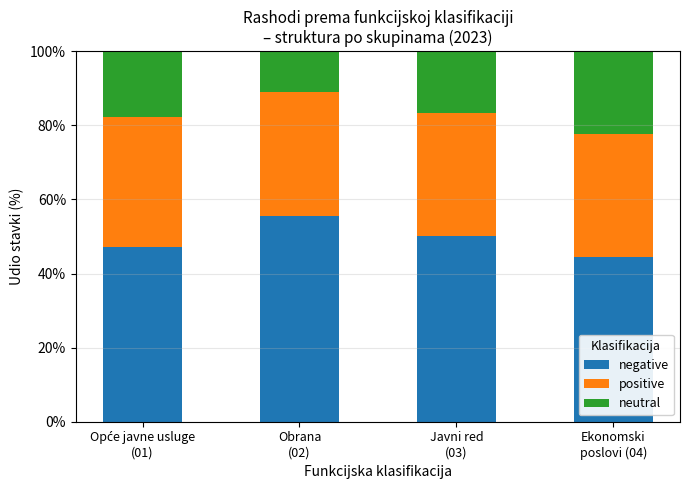

What is the lowest value of the negative series?

44.4